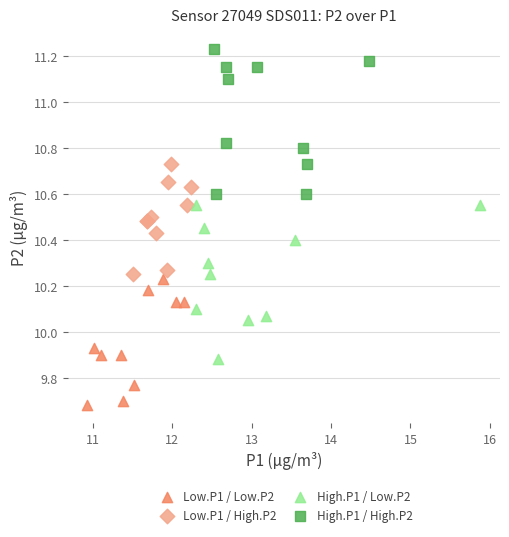

What are all the series names shown in the legend?

Low.P1 / Low.P2, Low.P1 / High.P2, High.P1 / Low.P2, High.P1 / High.P2